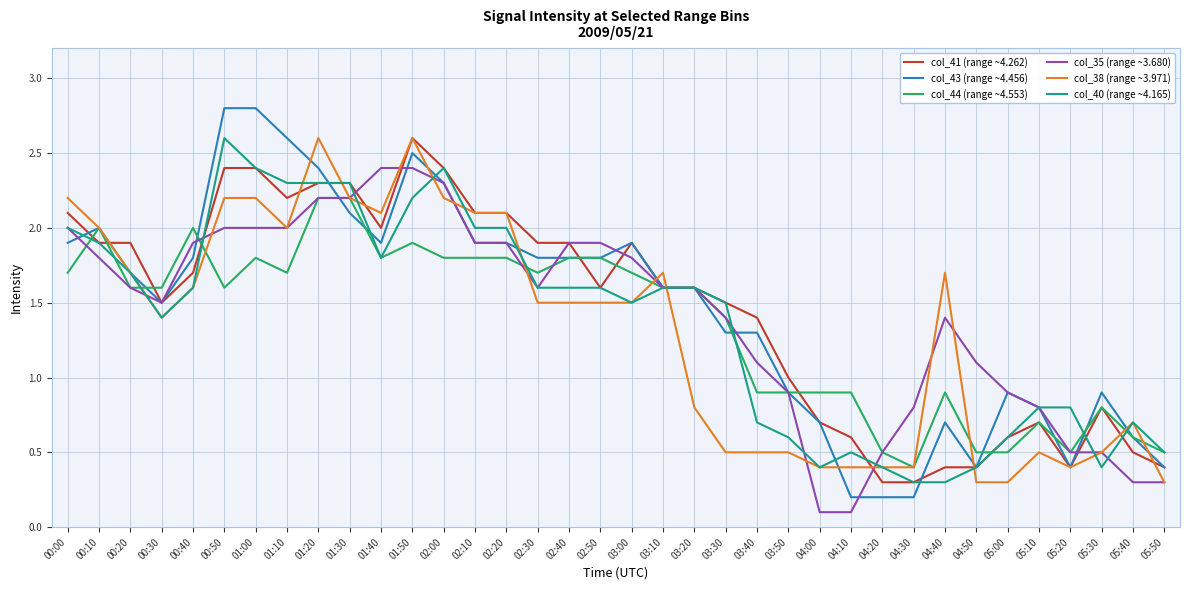

True or false: col_43 (range ~4.456) has more than 0 points higher than both neighbors.

True